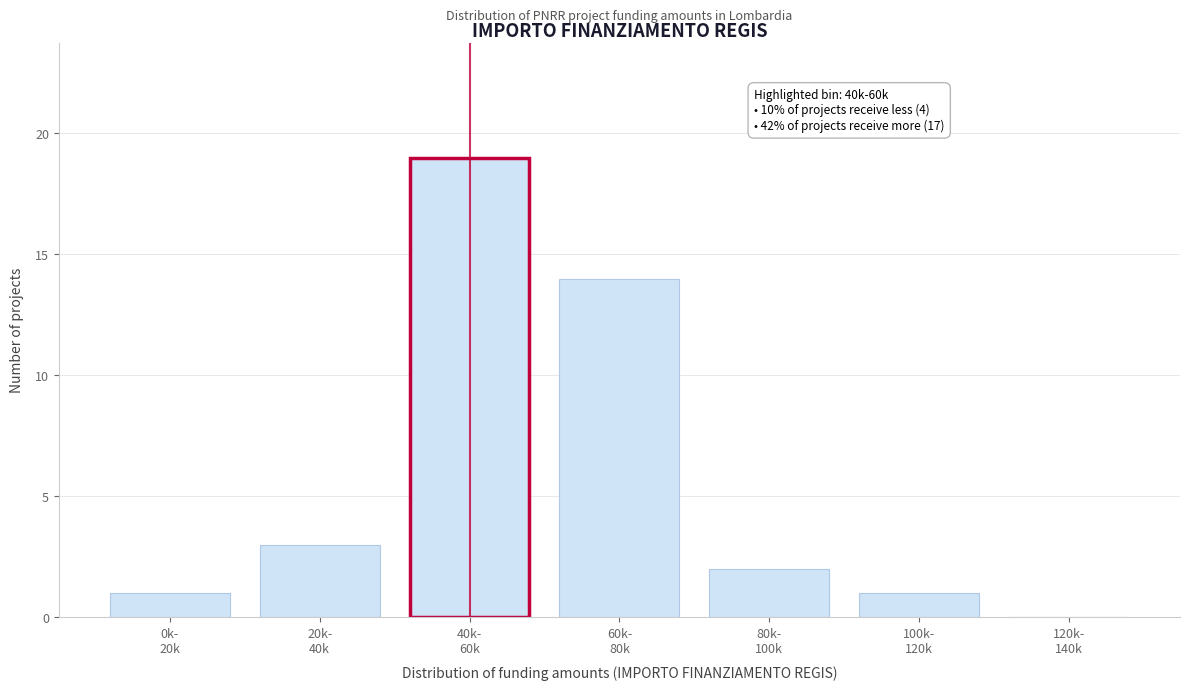

What is the maximum value shown in the chart?

19